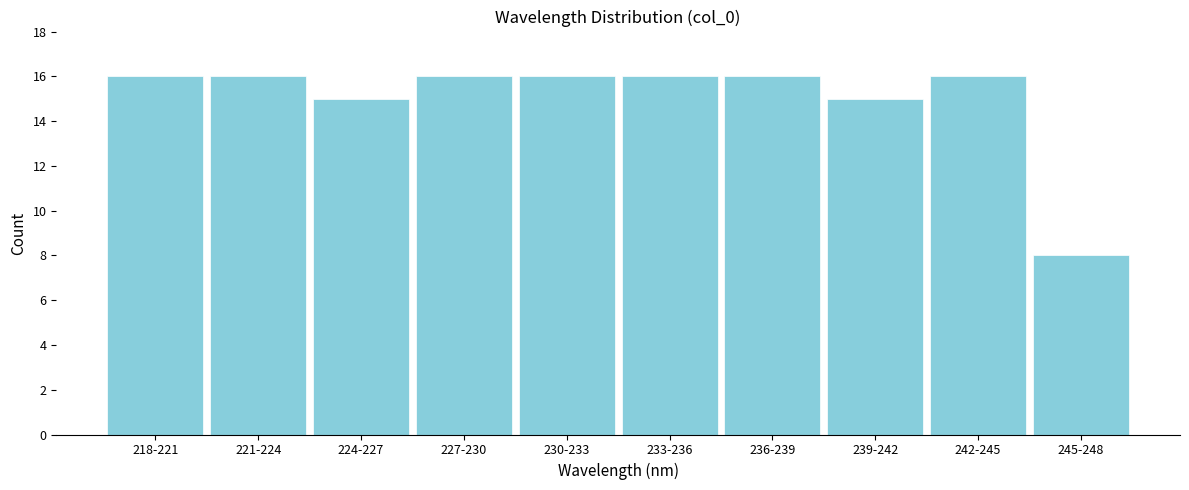

Reading right to left, transcribe all the data shown in this chart.

8	16	15	16	16	16	16	15	16	16